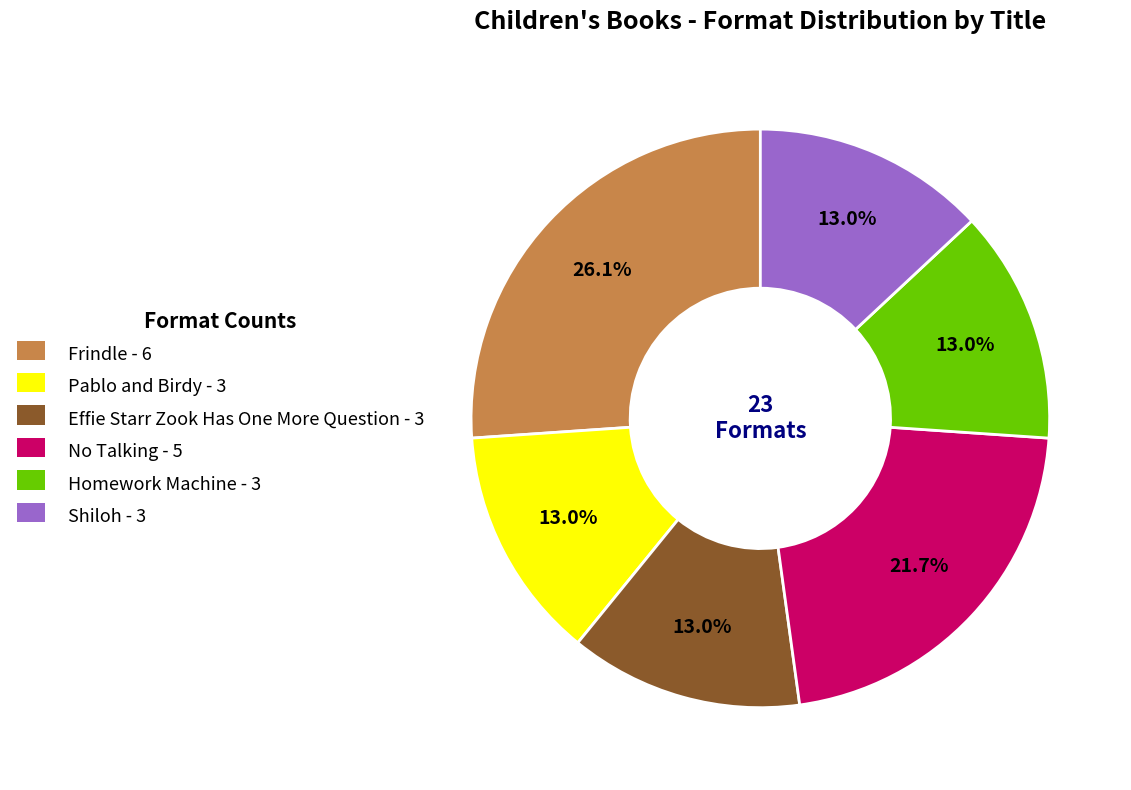

How much of the chart is everything except Homework Machine?

87.0%